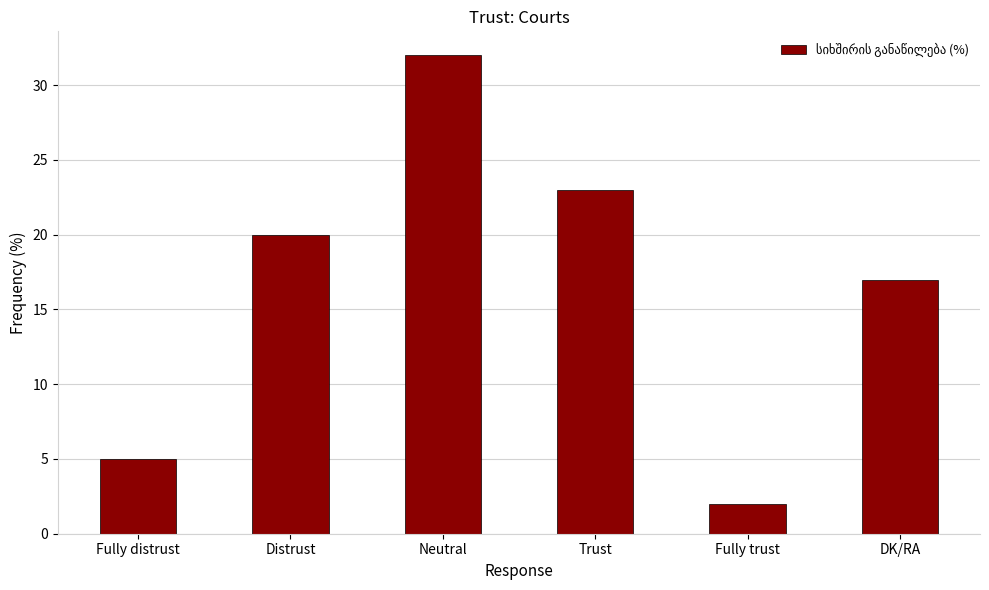

Is it true that the value at DK/RA is 17?

True